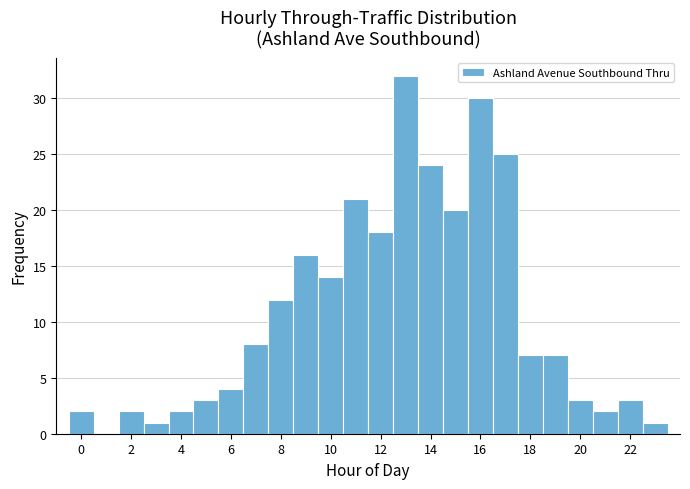

Reading left to right, list every bar in this chart as the range it spans on the x-axis followed by its height. Neither the bar edges nor the heights are printed on the chart, so give them approximately, as read against the axes.

-0.5 to 0.5: 2
0.5 to 1.5: 0
1.5 to 2.5: 2
2.5 to 3.5: 1
3.5 to 4.5: 2
4.5 to 5.5: 3
5.5 to 6.5: 4
6.5 to 7.5: 8
7.5 to 8.5: 12
8.5 to 9.5: 16
9.5 to 10.5: 14
10.5 to 11.5: 21
11.5 to 12.5: 18
12.5 to 13.5: 32
13.5 to 14.5: 24
14.5 to 15.5: 20
15.5 to 16.5: 30
16.5 to 17.5: 25
17.5 to 18.5: 7
18.5 to 19.5: 7
19.5 to 20.5: 3
20.5 to 21.5: 2
21.5 to 22.5: 3
22.5 to 23.5: 1